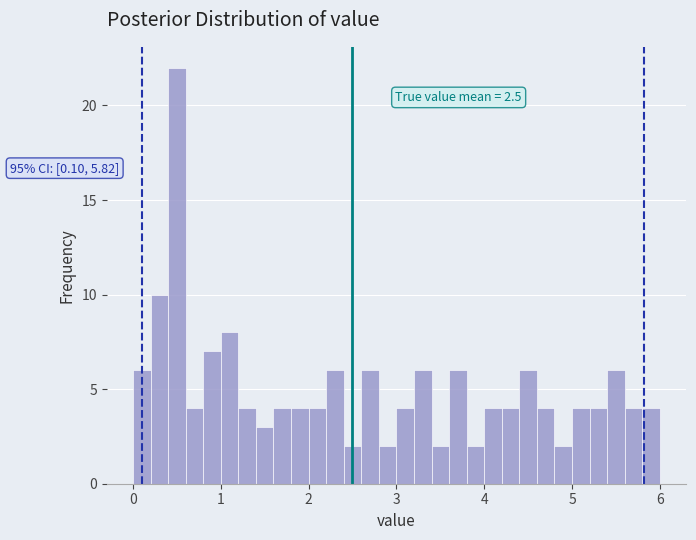

Read against the x-axis, roughly where is the centre of the tallest bar?

0.5